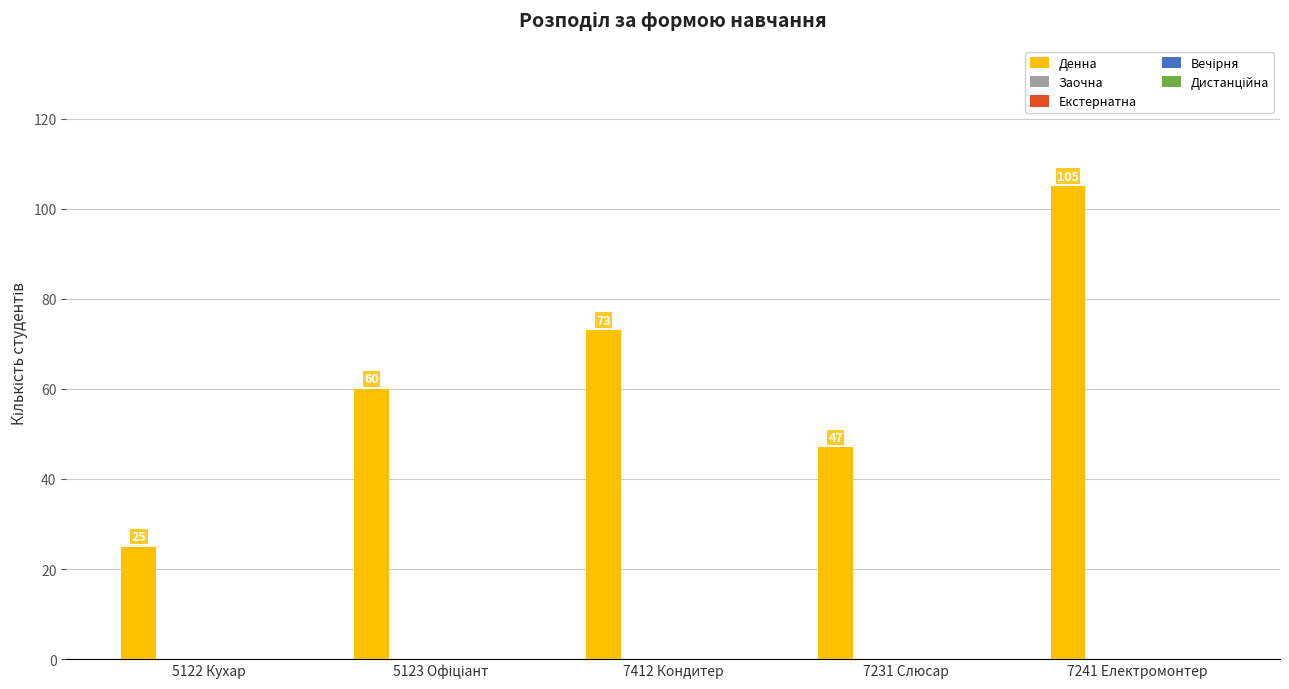

What is the value of the 1st bar from the left?

25